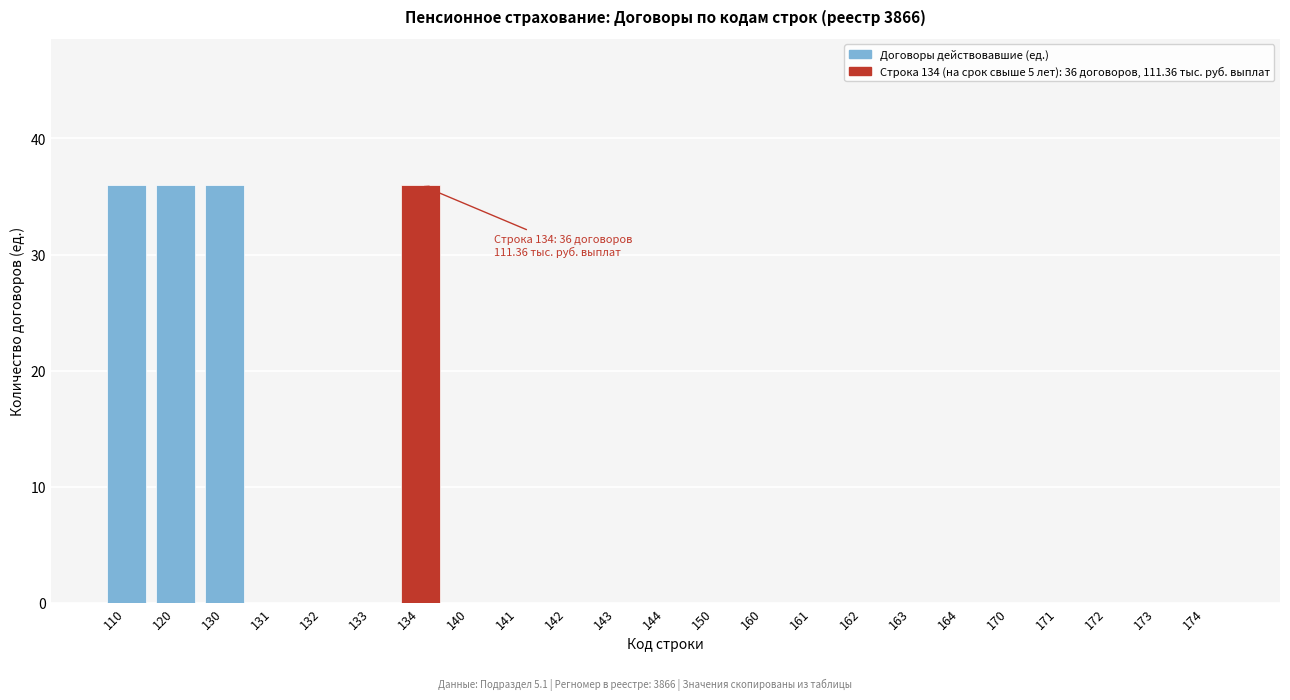

Reading left to right, what are all the values shown in this chart?

110=36	120=36	130=36	131=0	132=0	133=0	134=36	140=0	141=0	142=0	143=0	144=0	150=0	160=0	161=0	162=0	163=0	164=0	170=0	171=0	172=0	173=0	174=0